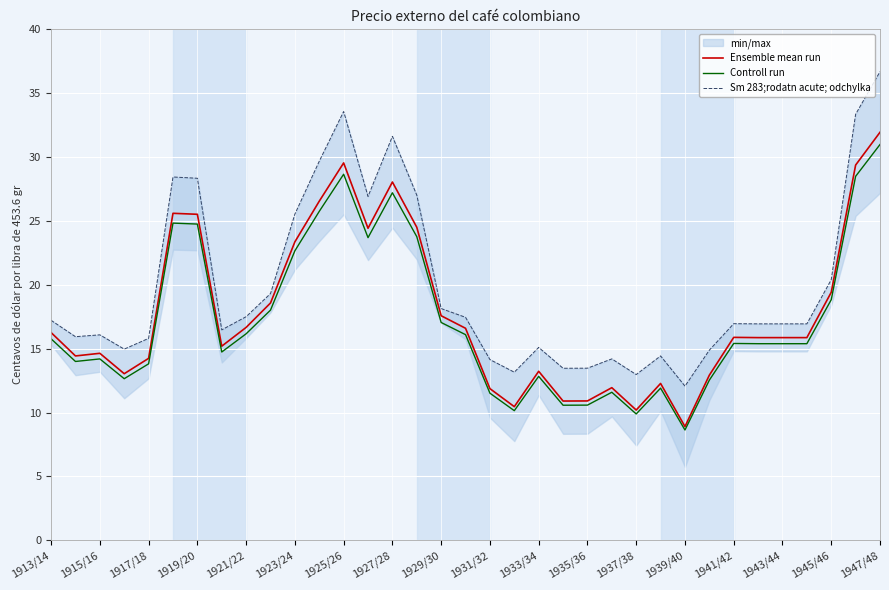

Is it true that Controll run equals 4.0 at 1935/36?

False